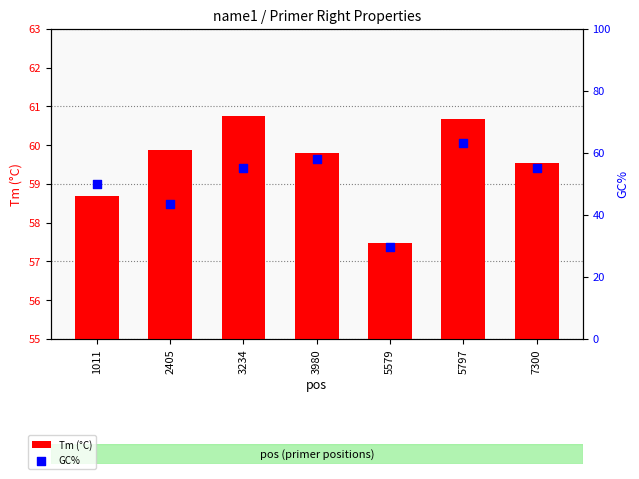

Which series reaches the maximum Y coordinate?

GC%